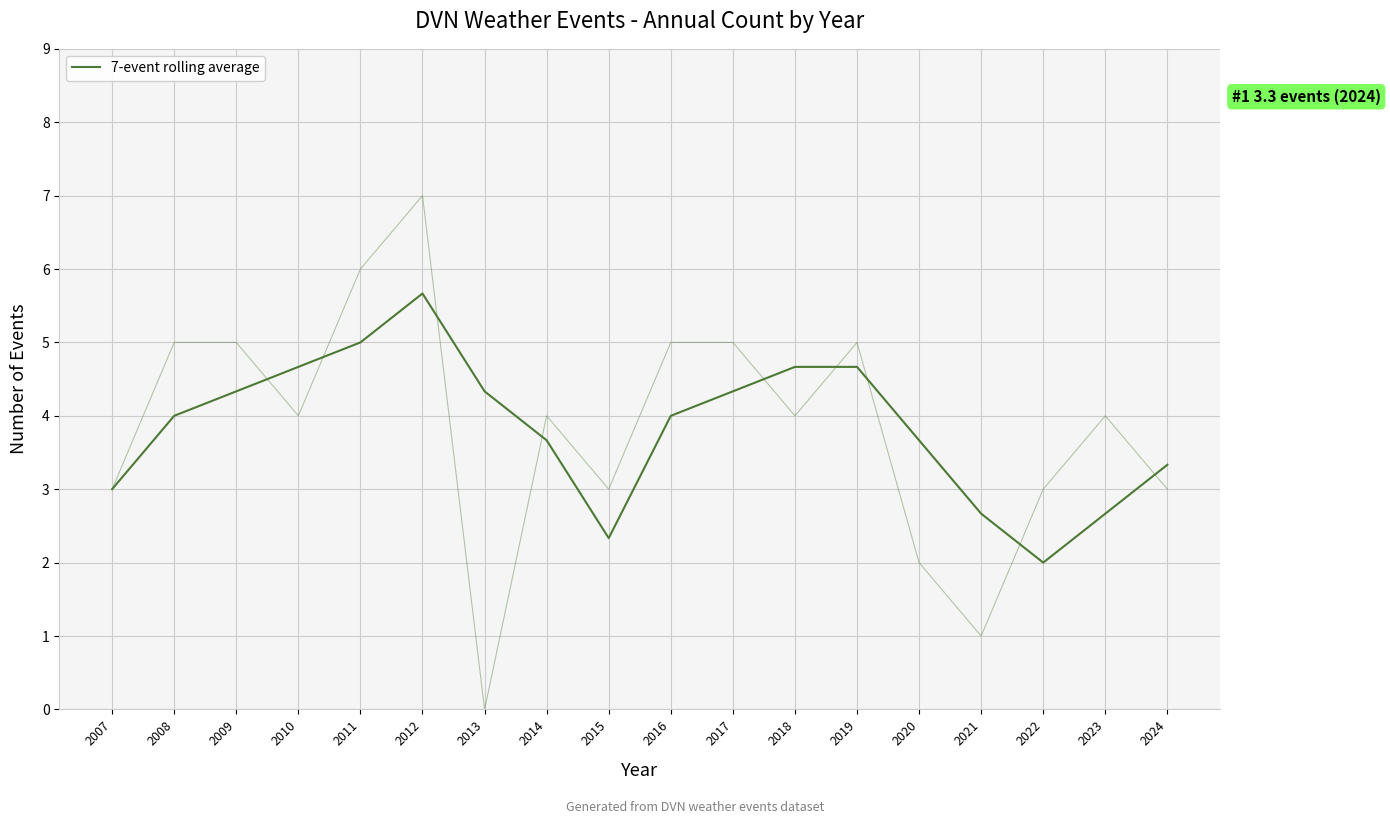

Where is the first local minimum?

2015